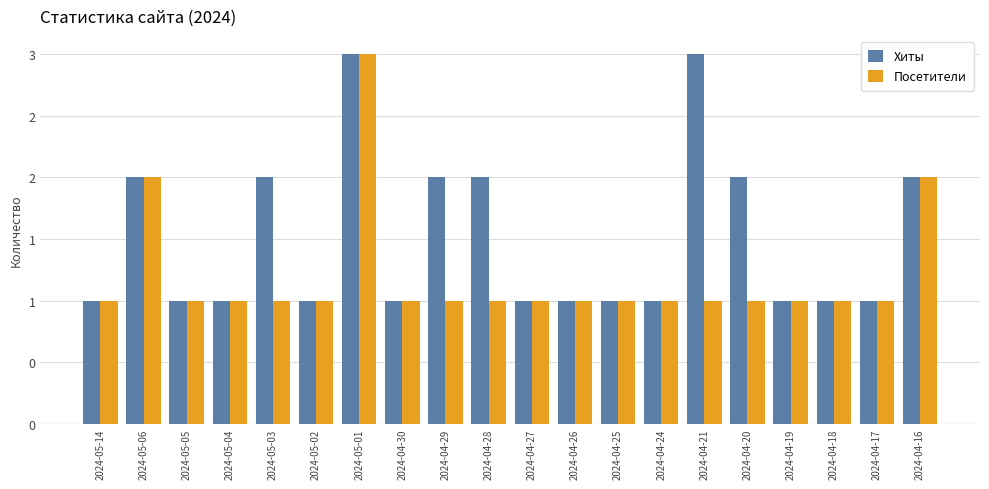

What is the smallest value displayed?

1